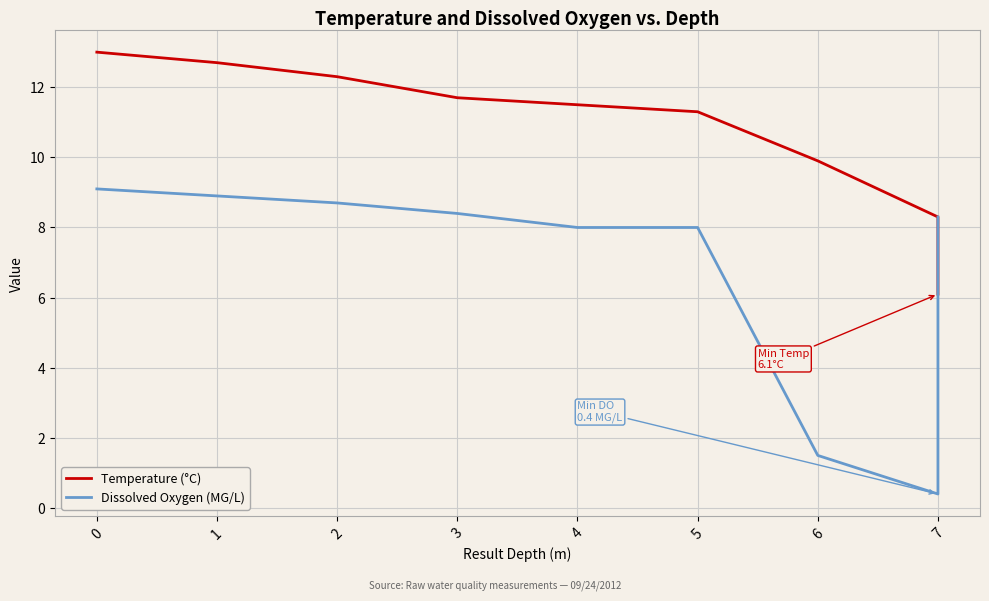

What is the difference between the maximum and minimum values in the Dissolved Oxygen (MG/L) series?

8.7